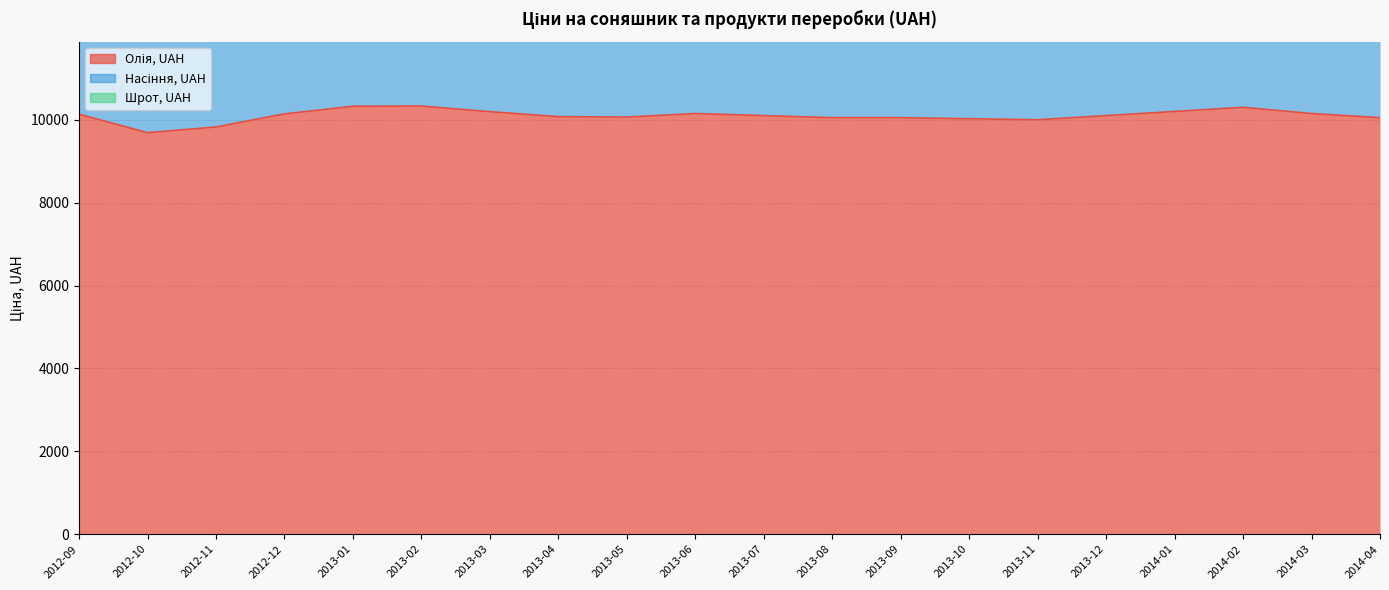

How many lines are shown in the chart?

3